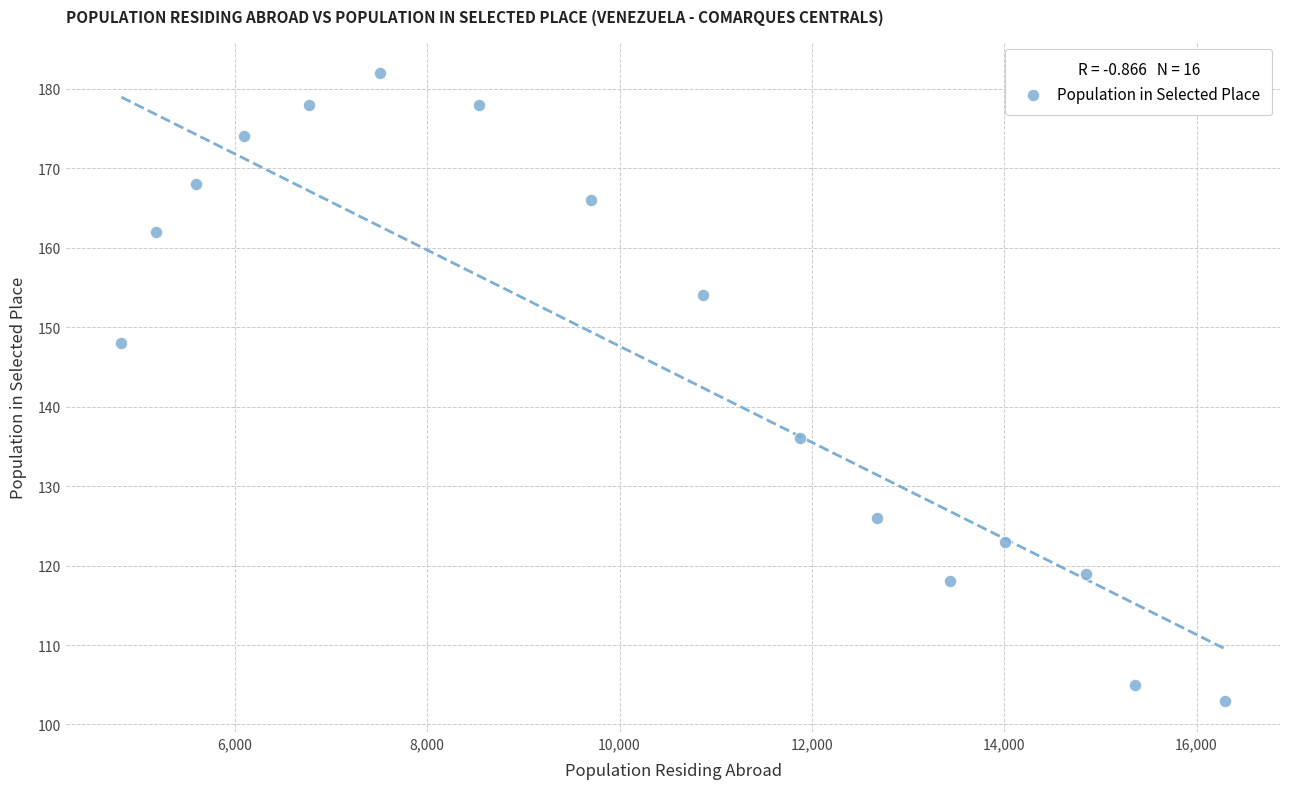

What is the range of Y values (max minus min)?

79